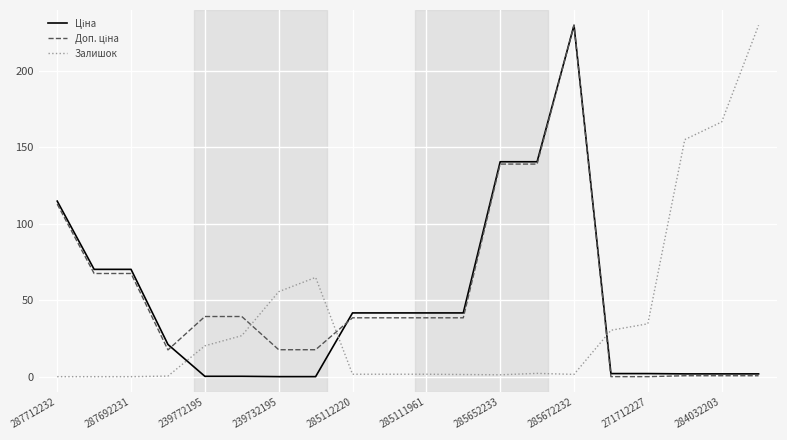

What is the average value of the Доп. ціна series?

62.2